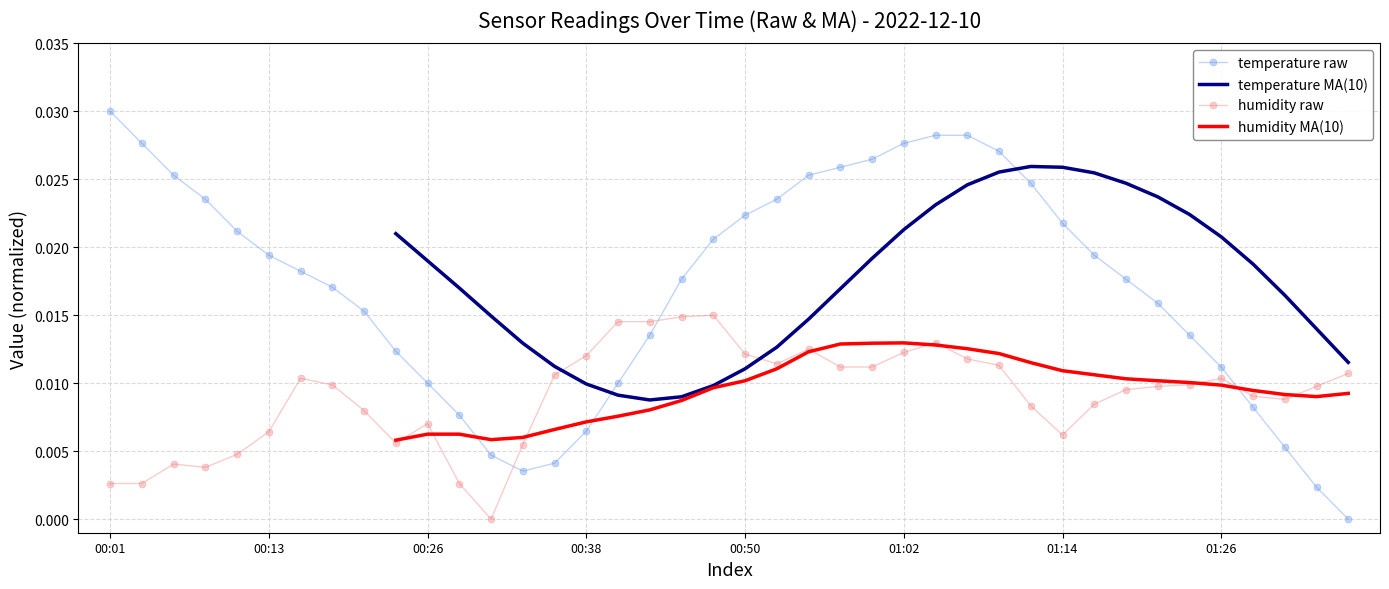

At how many categories does at least one series exceed 0?

40